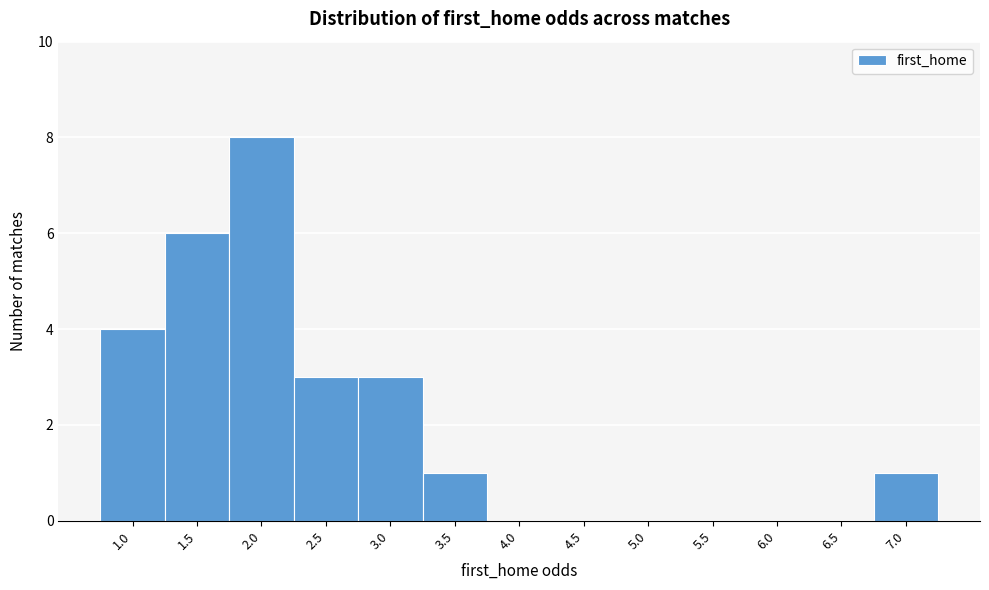

Reading left to right, list all the values displayed in this chart.

1.0=4	1.5=6	2.0=8	2.5=3	3.0=3	3.5=1	4.0=0	4.5=0	5.0=0	5.5=0	6.0=0	6.5=0	7.0=1